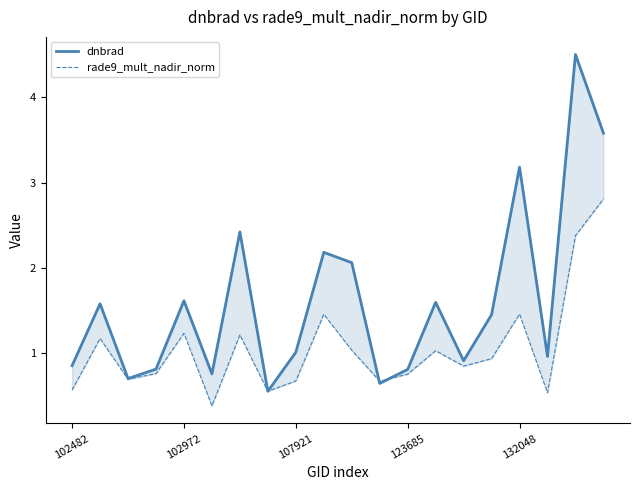

What is the lowest value of the dnbrad series?

0.6